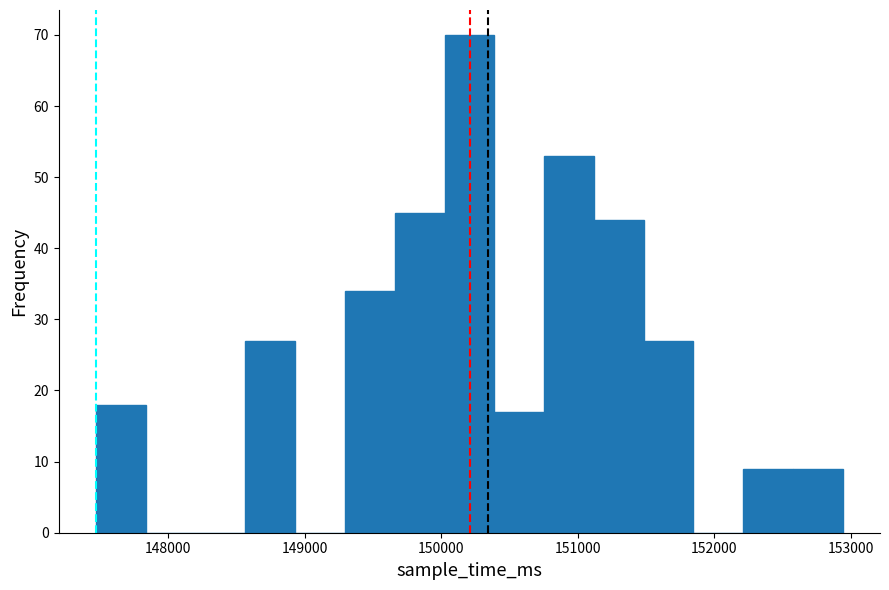

Read against the x-axis, roughly where is the centre of the tallest bar?

150200